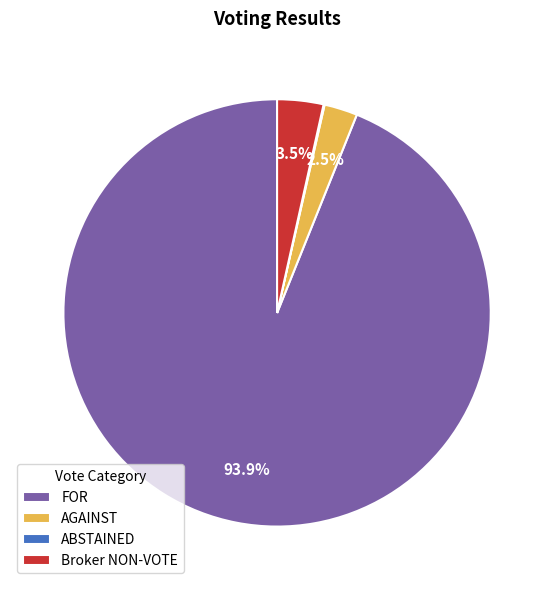

Does any single category account for the majority?

Yes